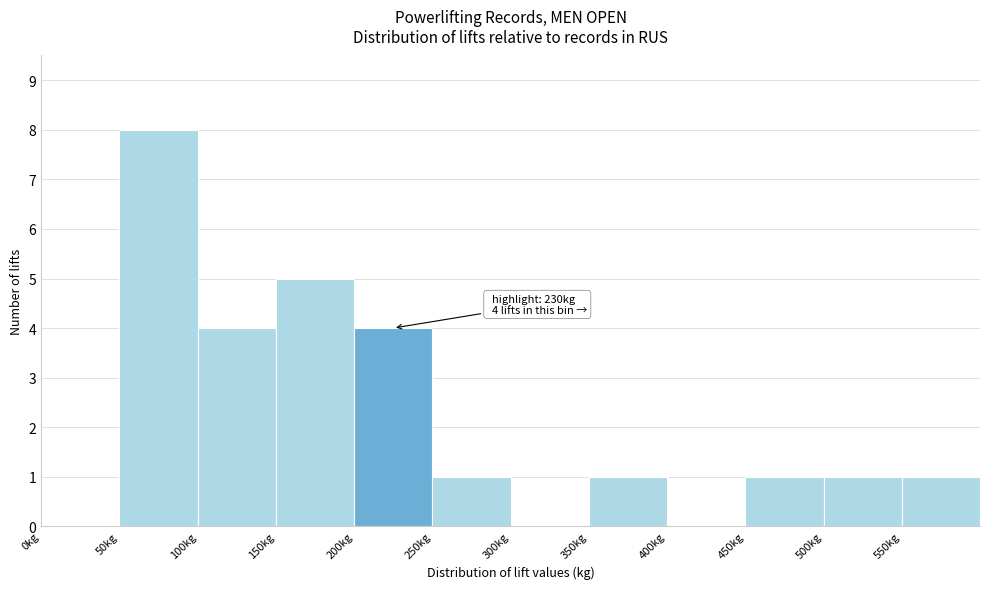

Which range on the x-axis has the tallest bar?

50 to 100